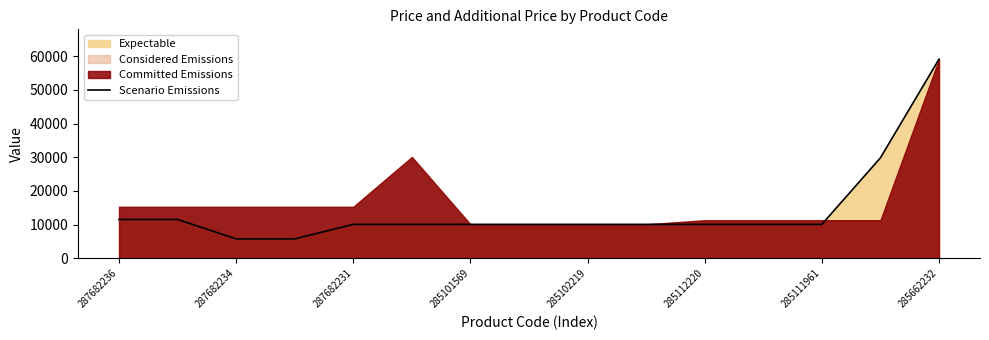

At which label does Scenario Emissions reach its peak?

285662232